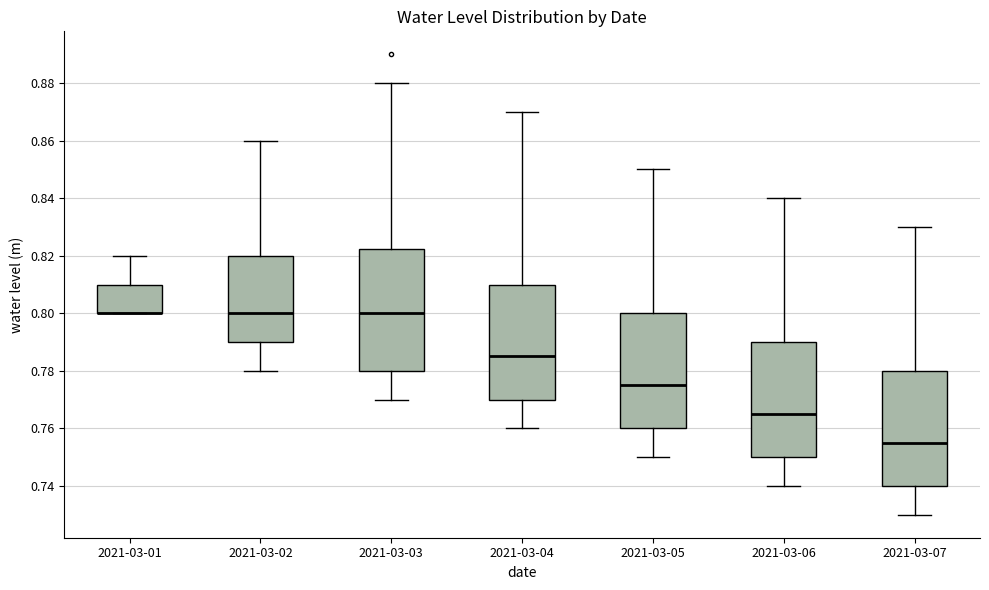

Where is the upper edge of the box for 2021-03-01 on the y-axis? The values are not printed on the chart, so give them approximately, as read against the axis.

0.810